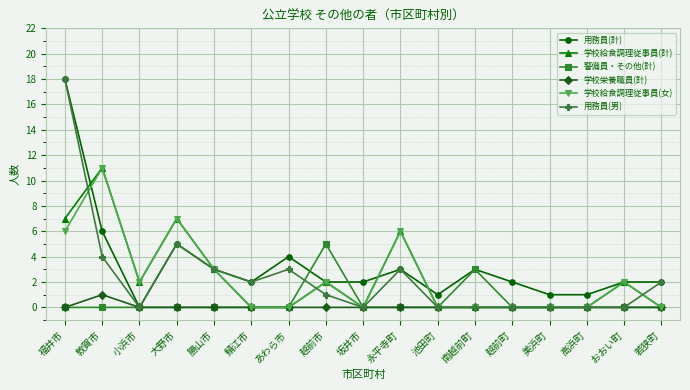

True or false: 学校給食調理従事員(計) has a value of 0 at 鯖江市.

True